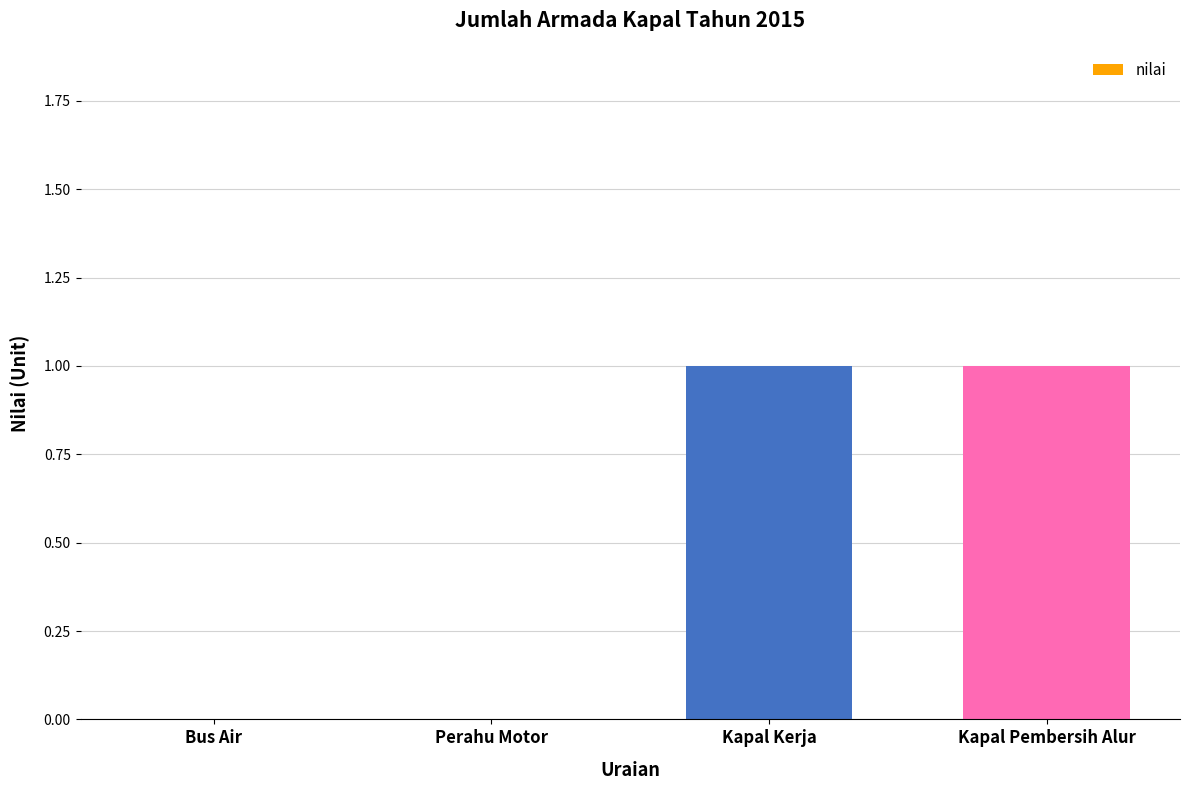

What is the sum of the values at Perahu Motor and Kapal Kerja?

1